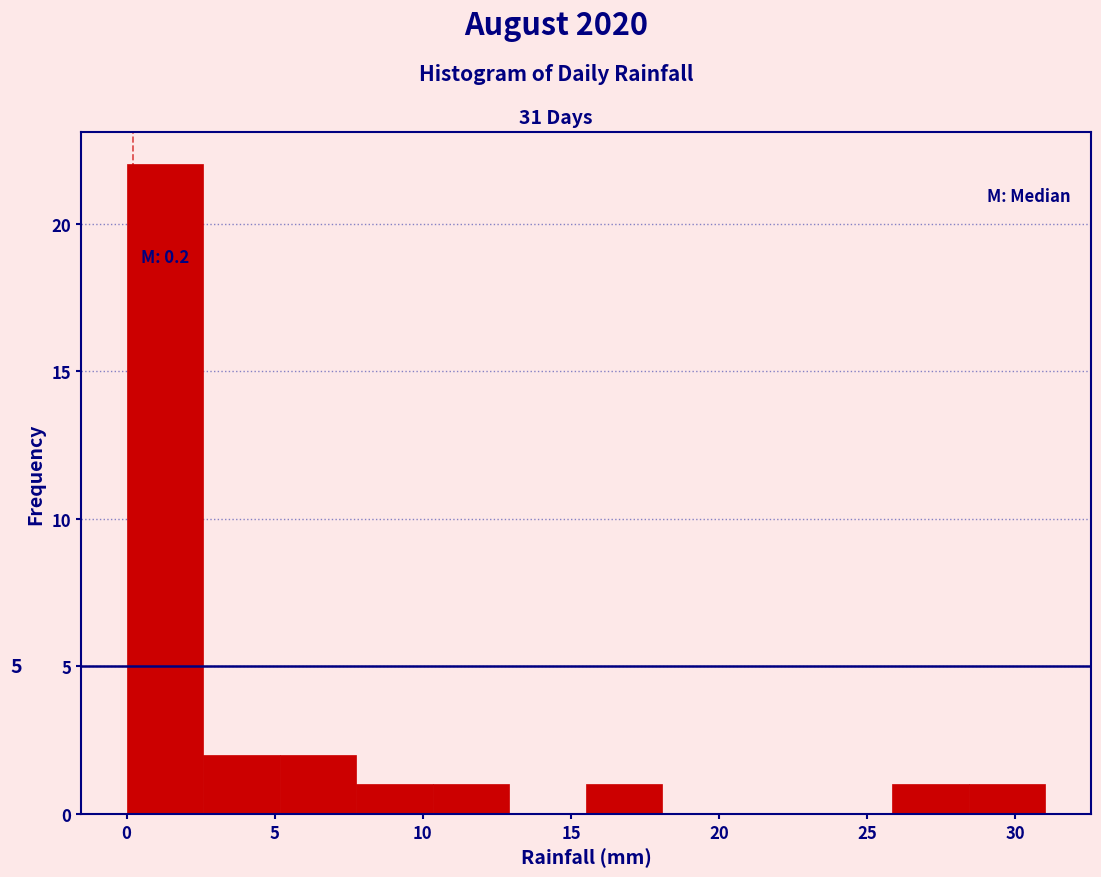

Which range on the x-axis has the tallest bar?

0.0 to 2.5